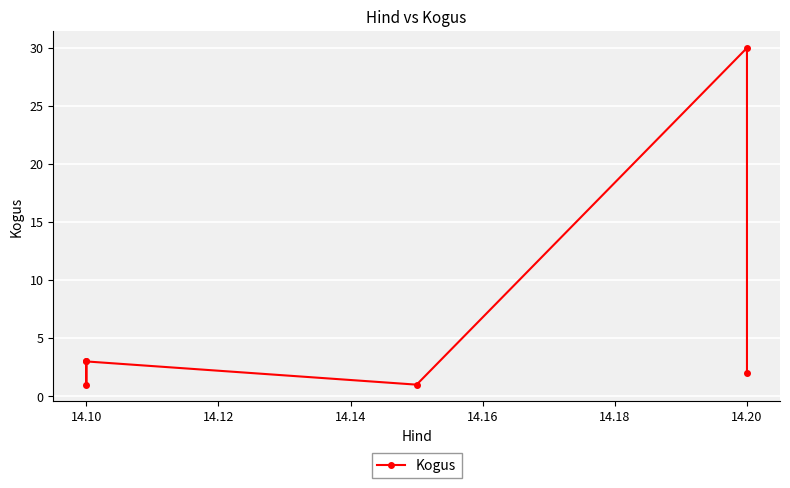

The value at 14.14 is 2. True or false?

False